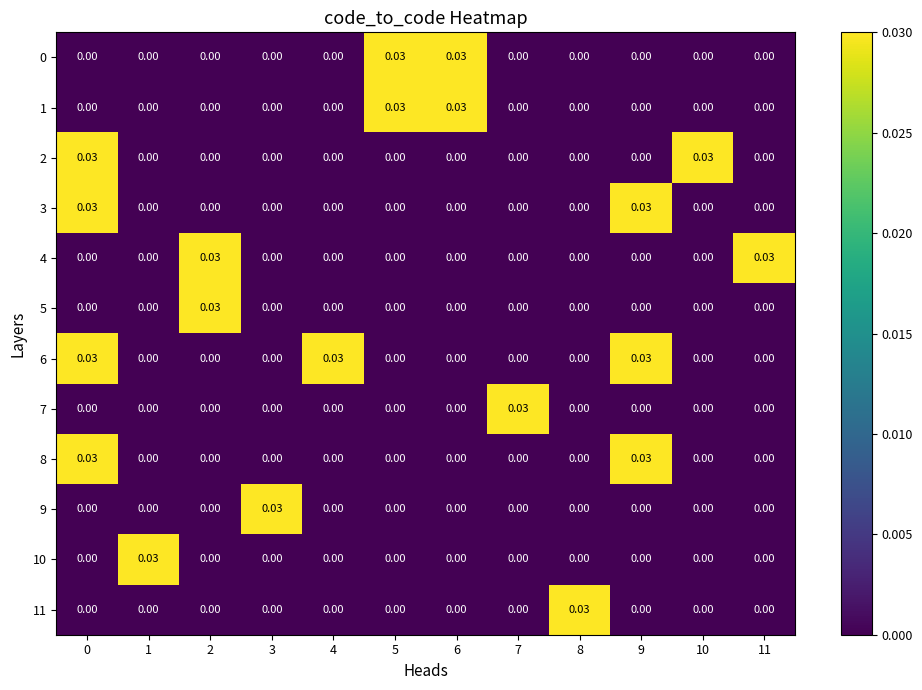

List the series in order of their peak value, lowest first.

0, 1, 2, 3, 4, 5, 6, 7, 8, 9, 10, 11